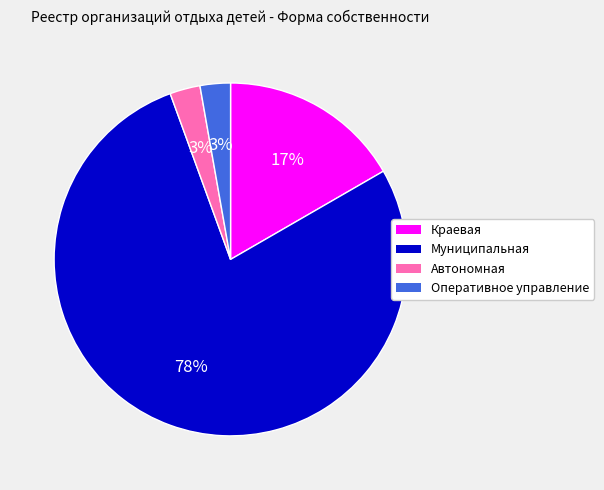

Between Автономная and Муниципальная, which is larger?

Муниципальная